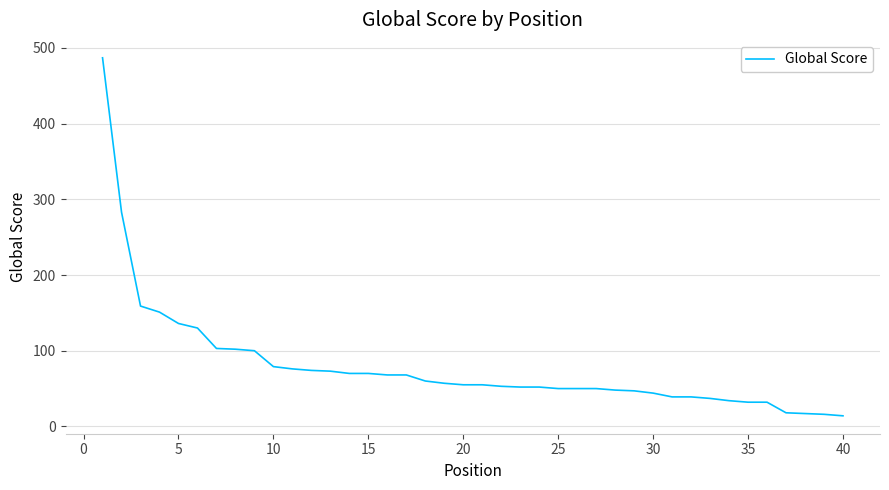

What is the maximum value shown in the chart?

487